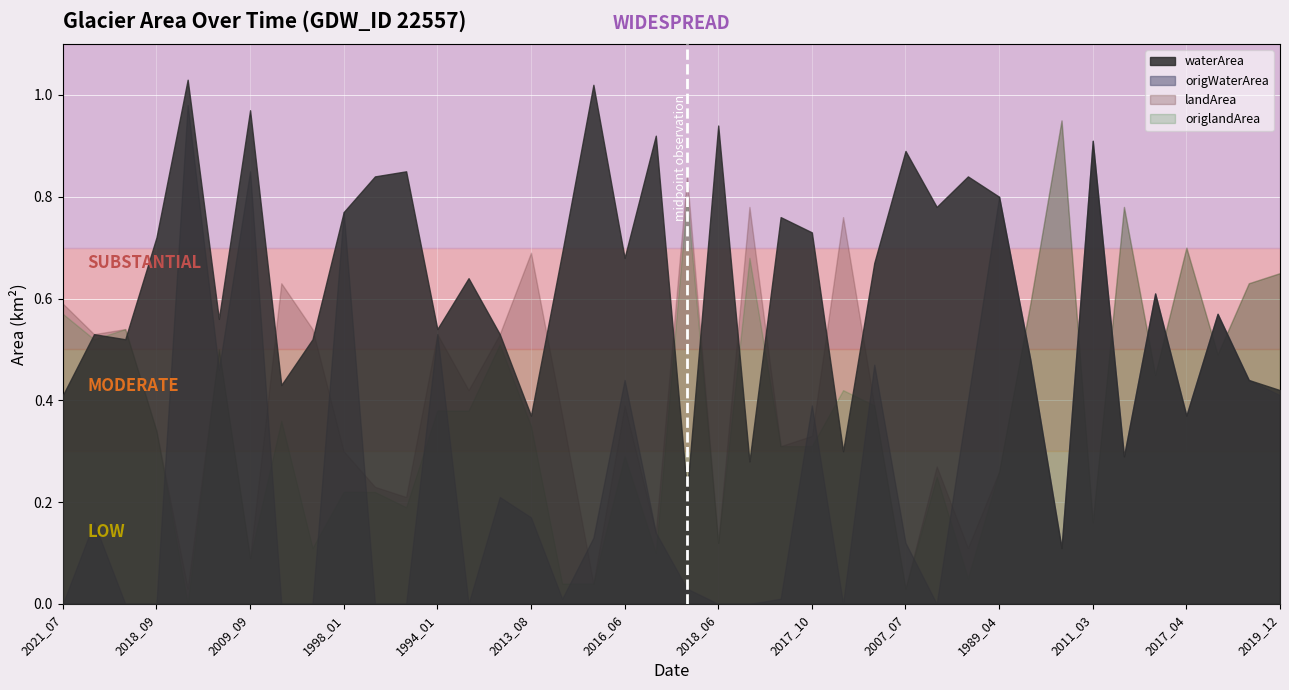

Rank the series by their average value, from lowest to highest.

origWaterArea, origlandArea, landArea, waterArea